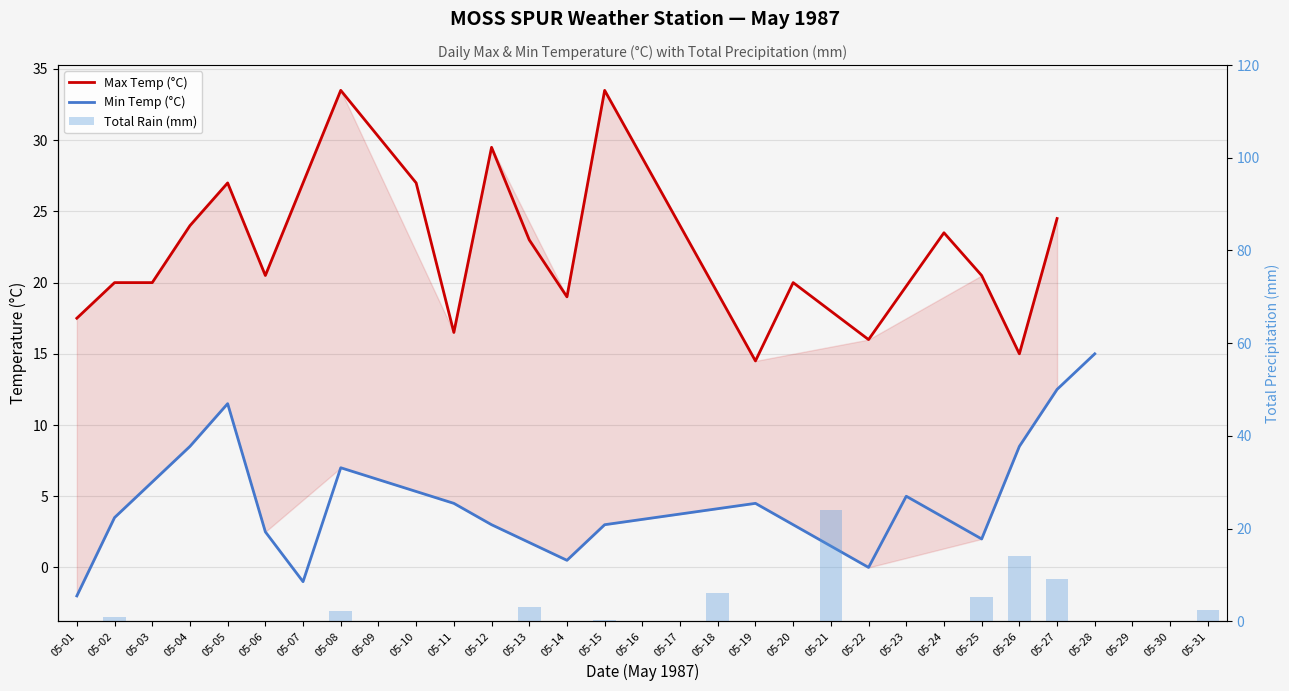

Are the bars grouped side by side (vs. stacked)?

No